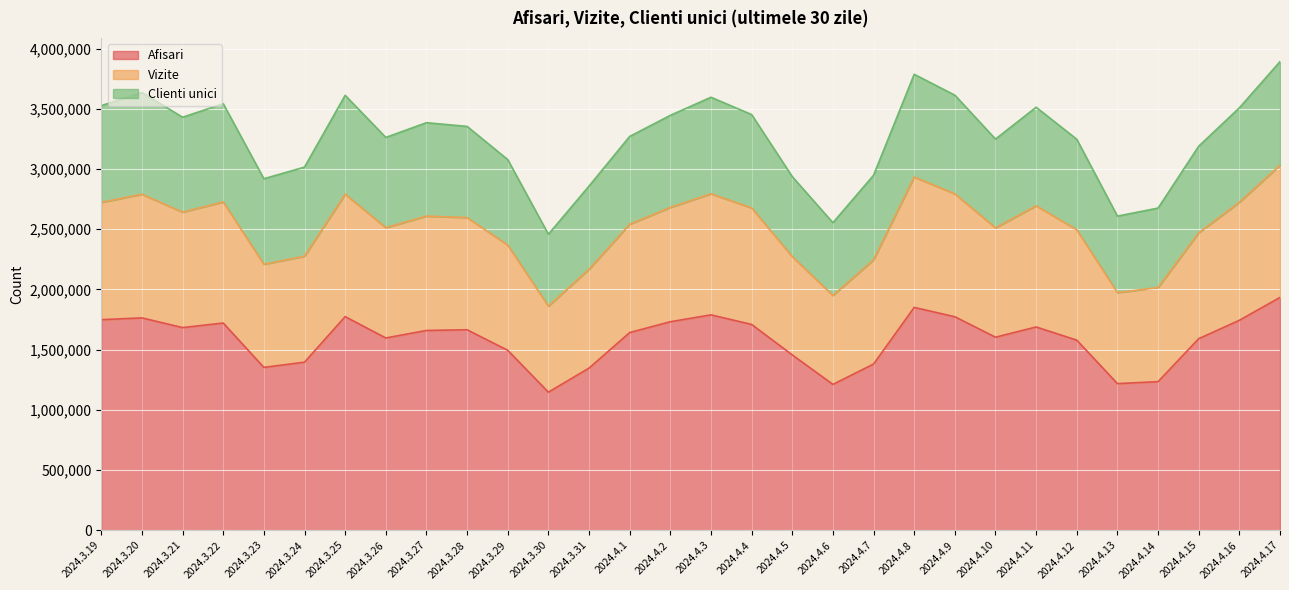

Is it true that Afisari equals 731995 at 2024.3.25?

False